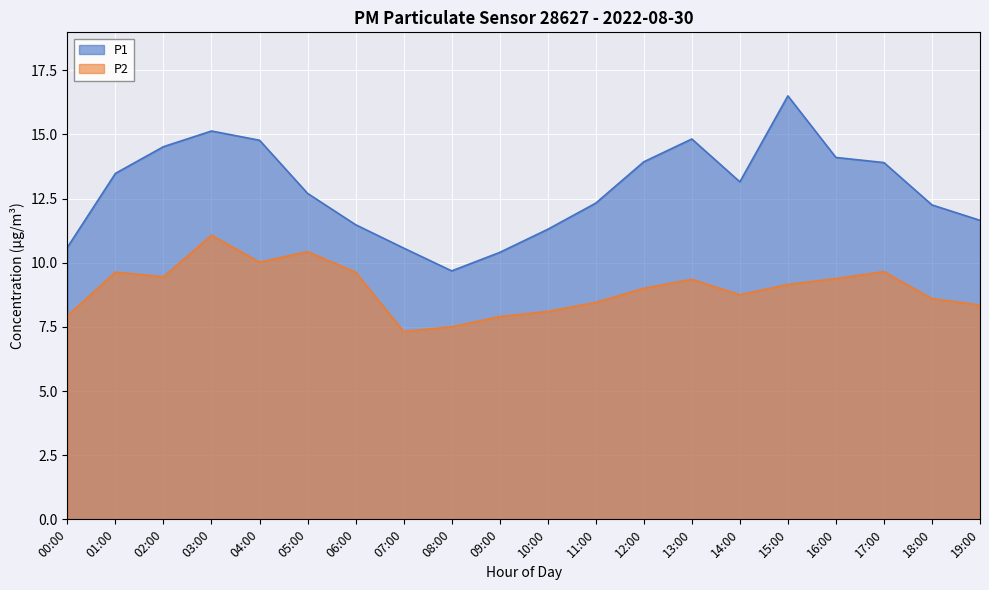

Which series has the widest spread of values?

P1